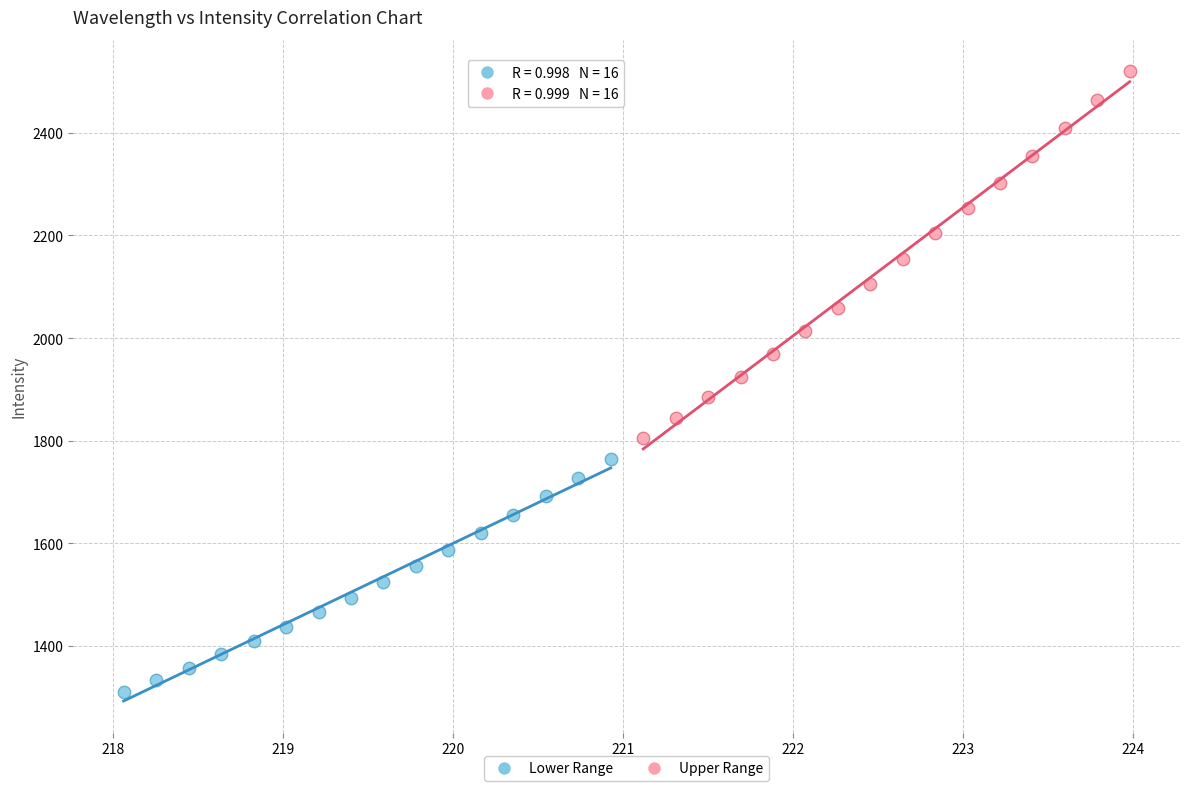

Which series contains the lowest Y value?

Lower Range